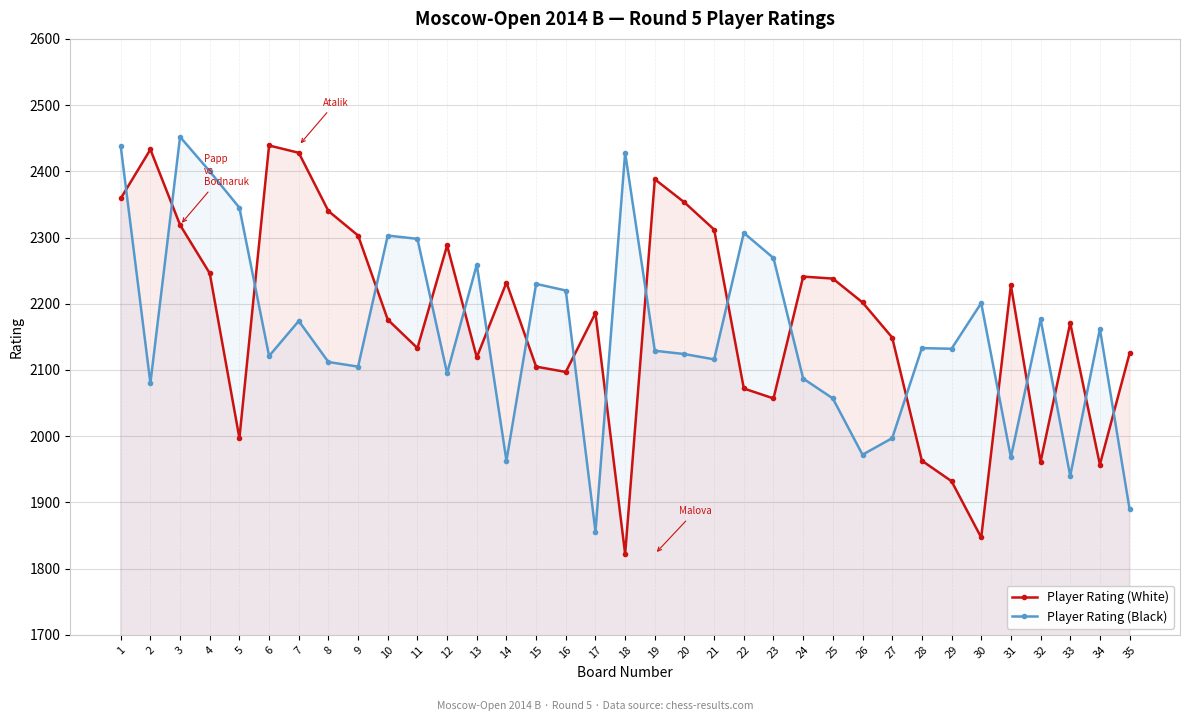

Which label corresponds to the smallest value in the chart?

18